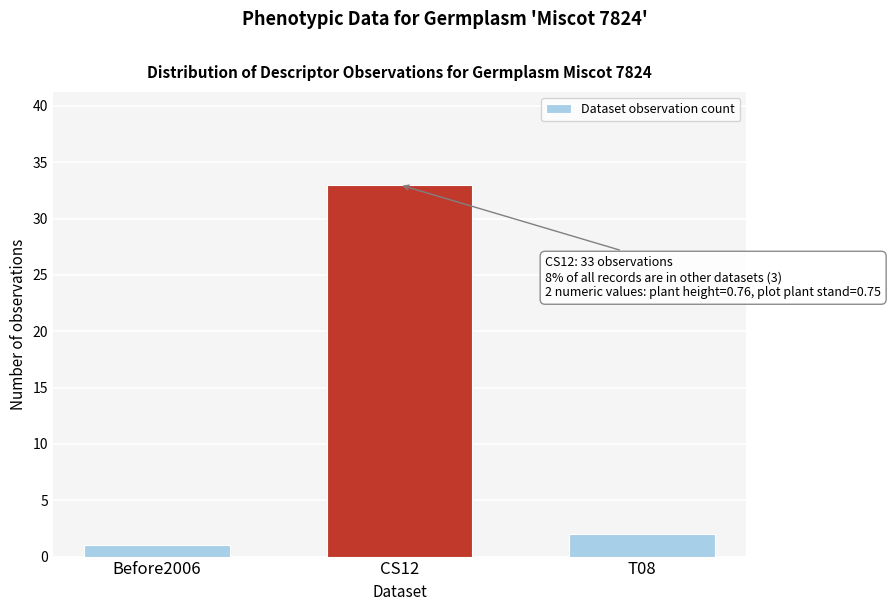

Reading left to right, list all the values displayed in this chart.

Before2006=1	CS12=33	T08=2